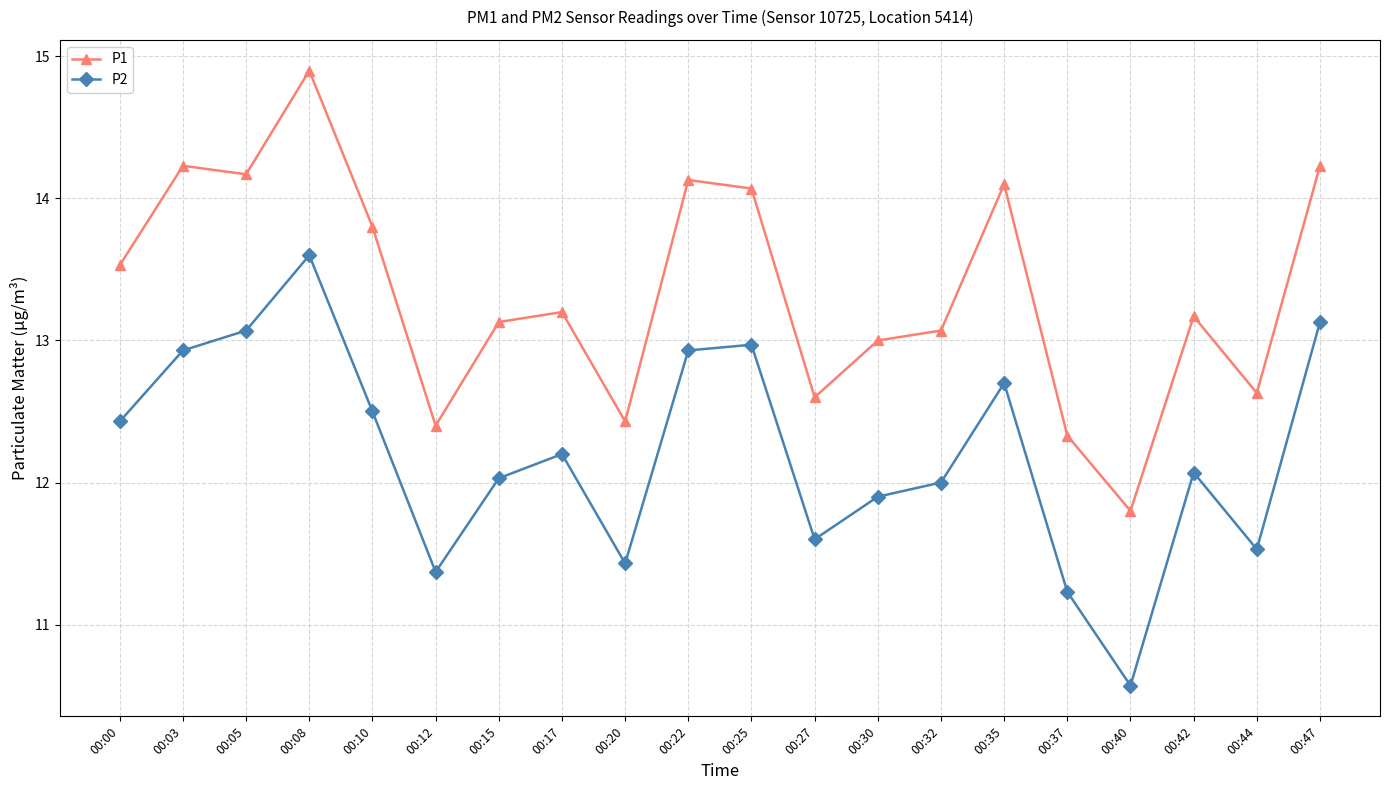

What is the total value across all series at 00:12?

23.8